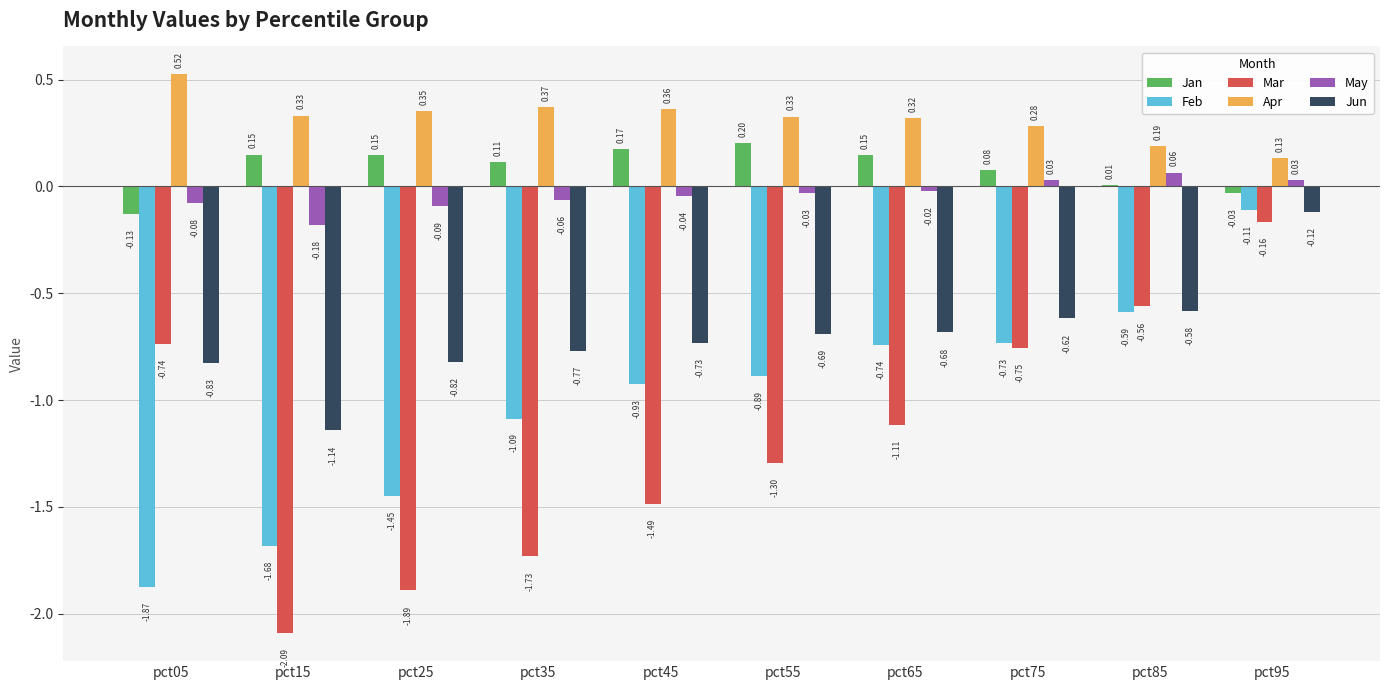

Between pct65 and pct75, which series saw the biggest shift?

Mar